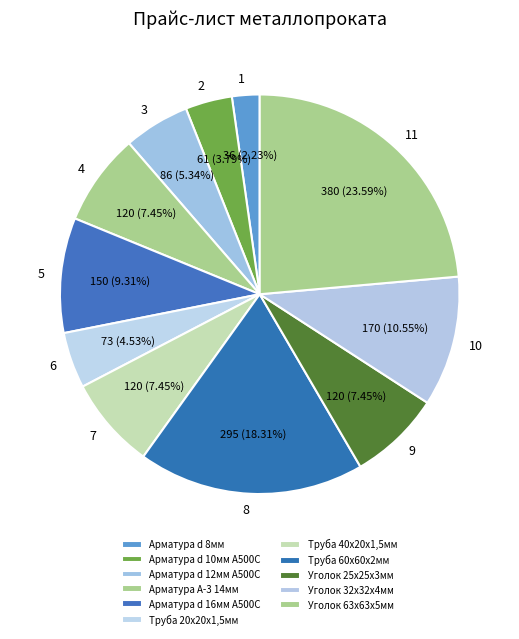

True or false: Уголок 63х63х5мм accounts for 24% of the total.

True